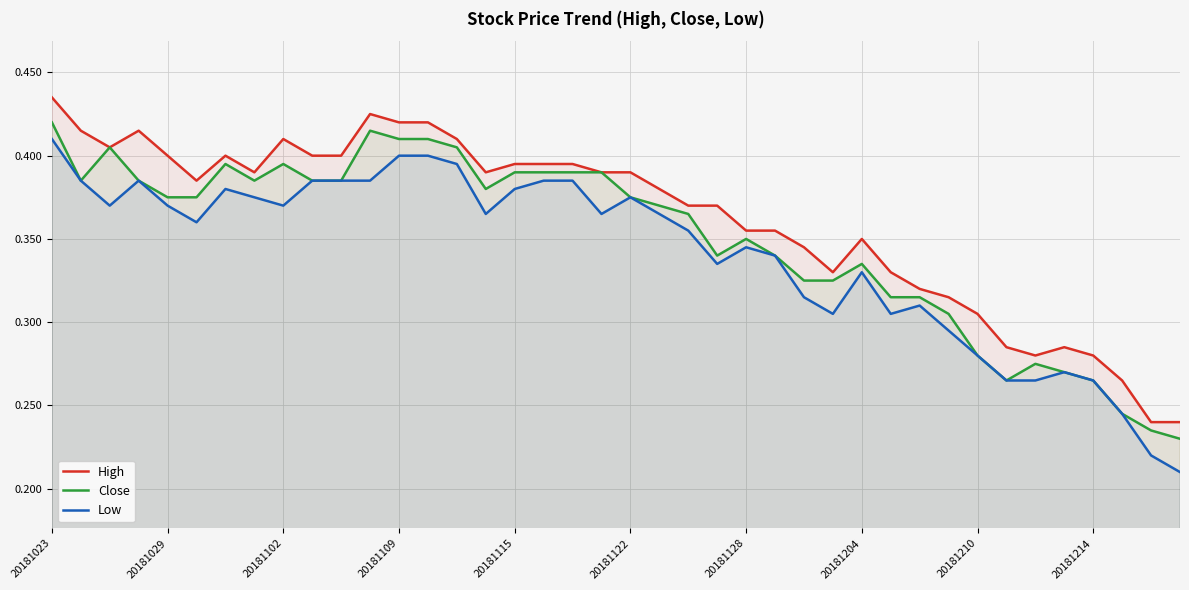

At how many categories does at least one series exceed 0?

40